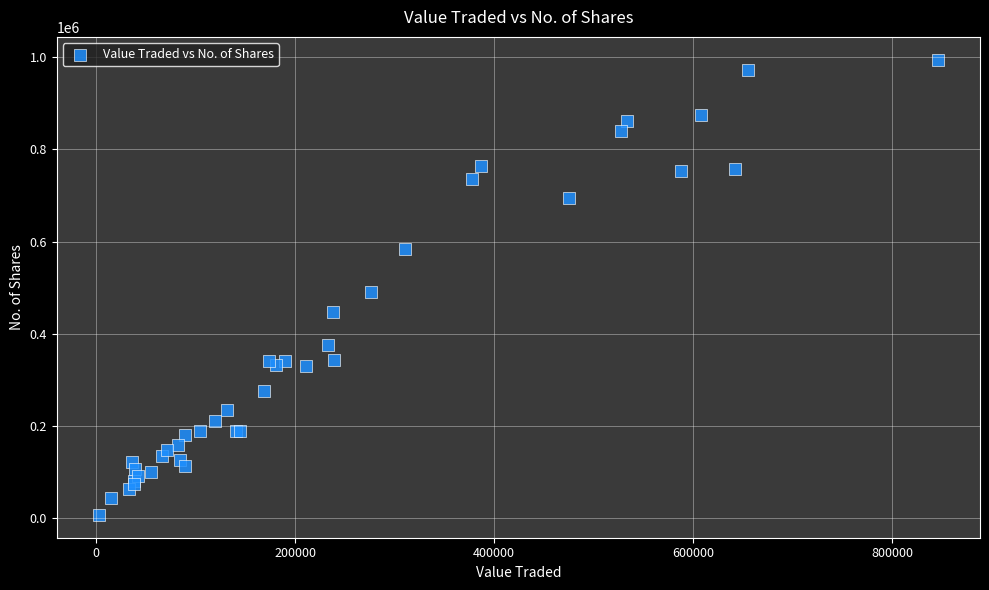

What Y value in the scatter plot is closest to 501037?

490145